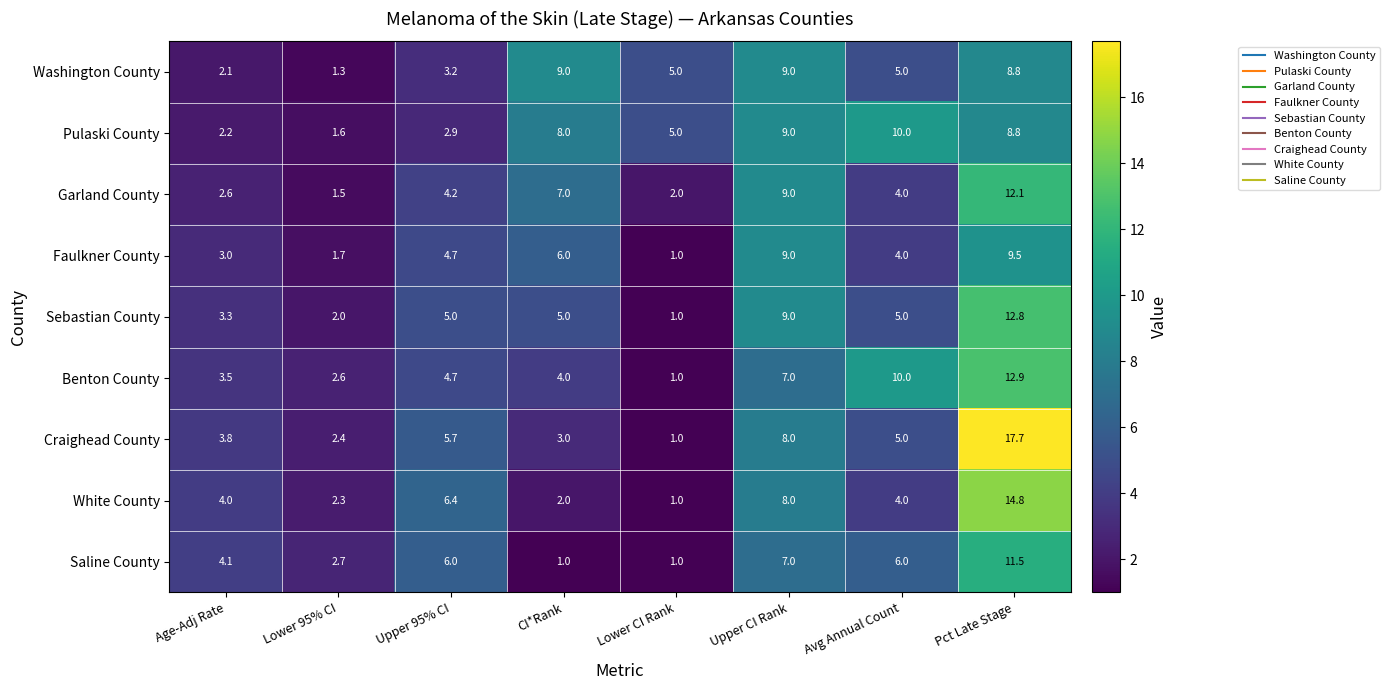

Count the number of categories in the chart.

8